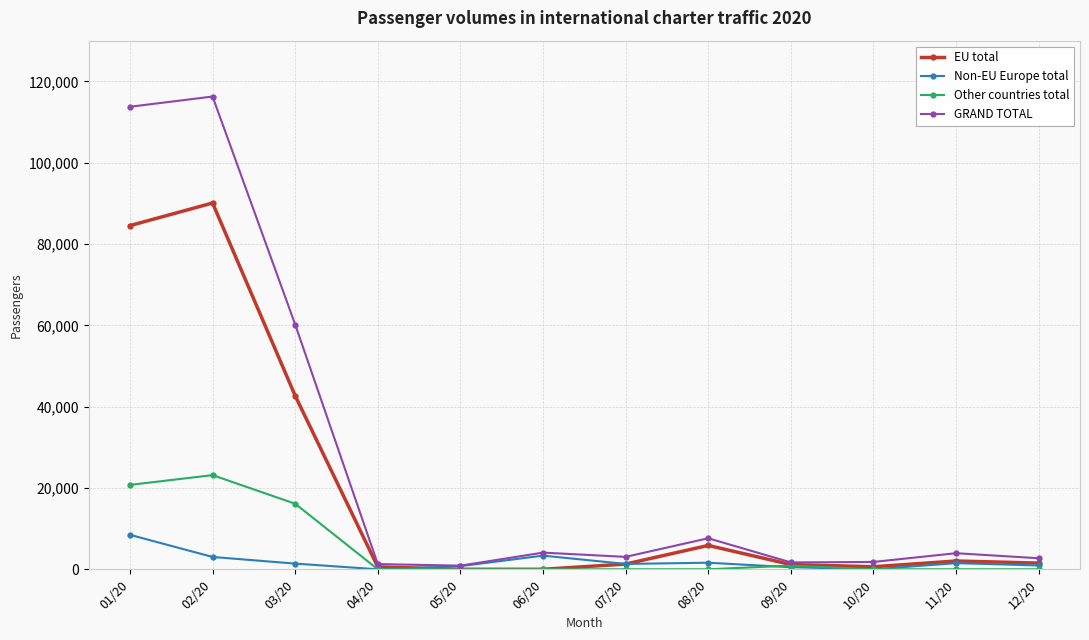

What is the difference between the highest and lowest values at 02/20?

113232